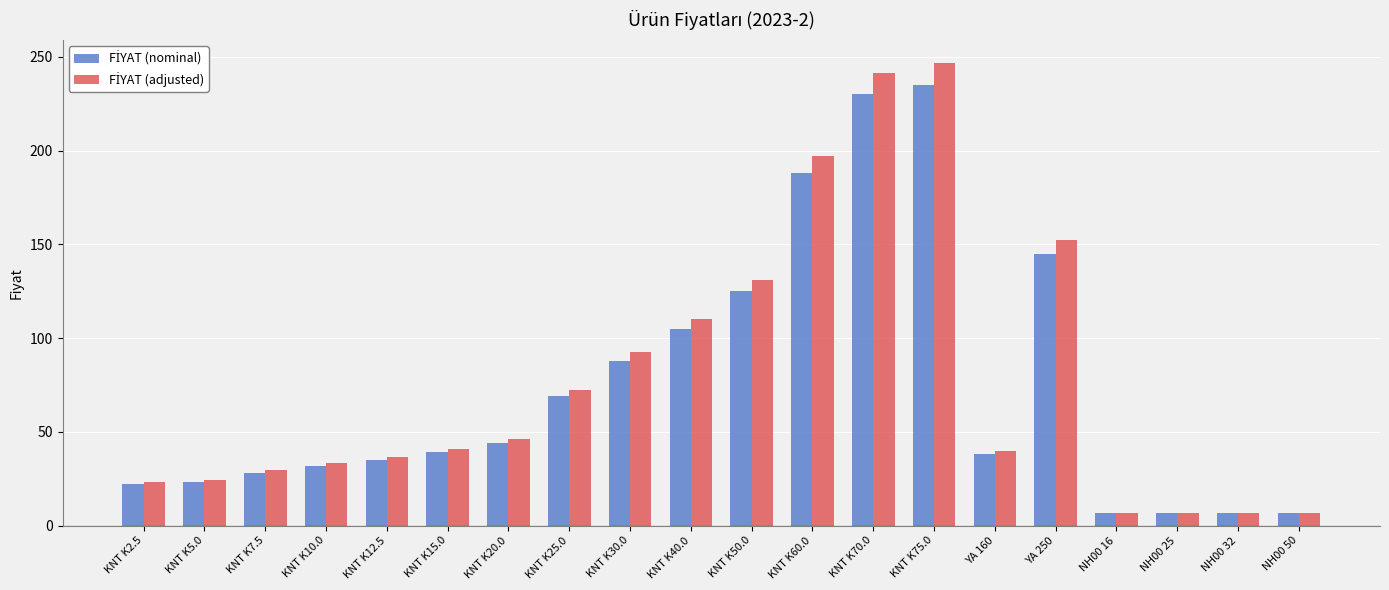

What is the smallest value displayed?

6.5